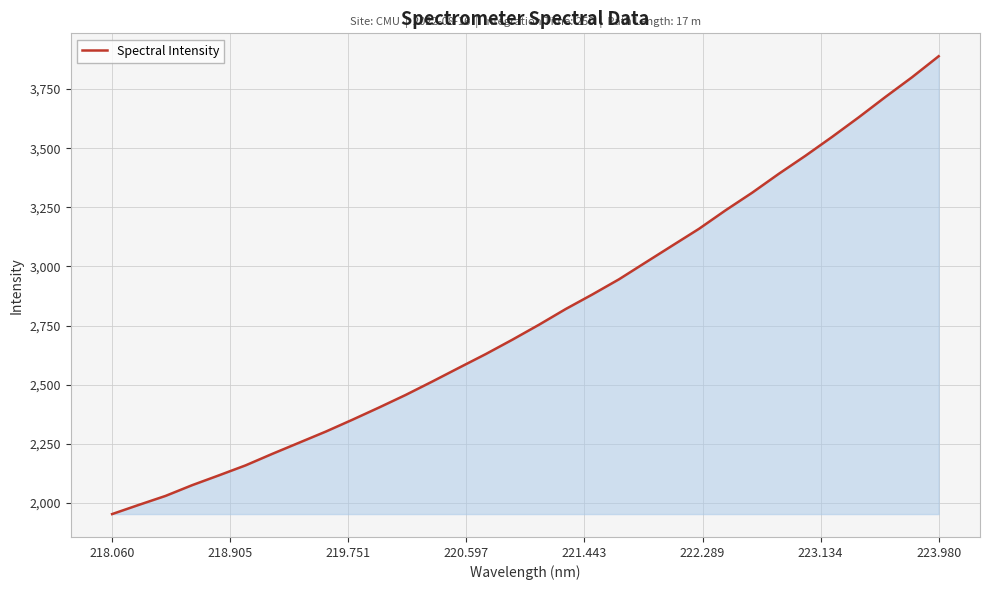

What is the smallest value displayed?

1953.2